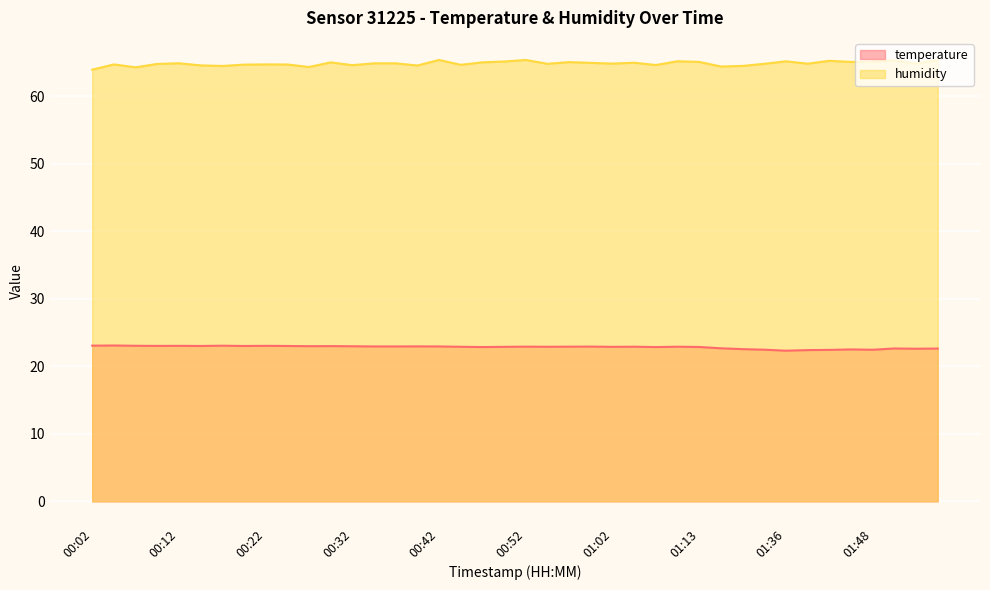

At which category does temperature reach its first local peak?

00:04